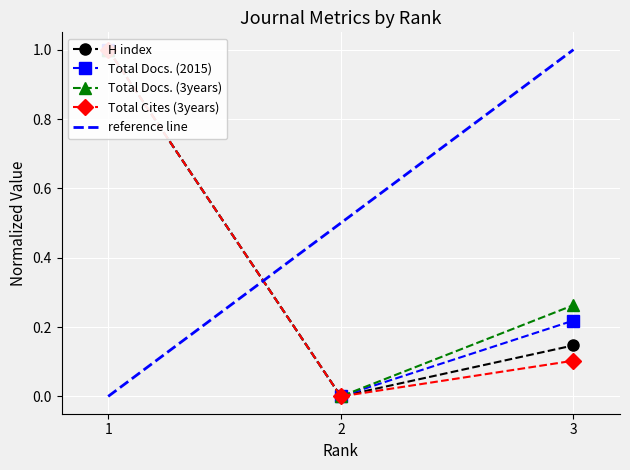

At how many categories does at least one series exceed 0?

2